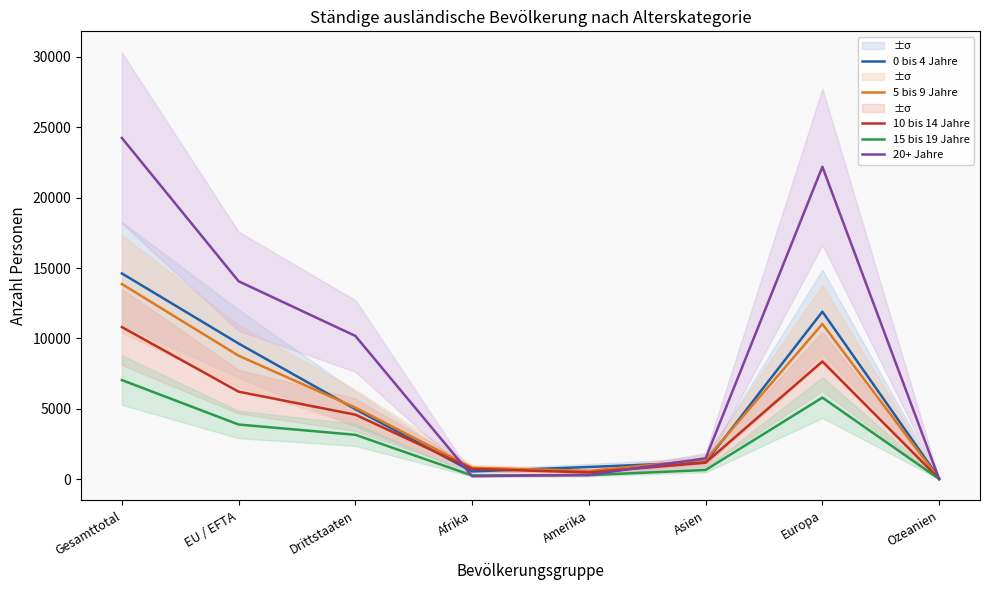

Reading left to right, what are all the values shown in this chart?

0 bis 4 Jahre: 14616	9638	4978	556	872	1209	11901	72
5 bis 9 Jahre: 13865	8774	5091	816	597	1384	11031	22
10 bis 14 Jahre: 10806	6220	4586	735	484	1177	8366	25
15 bis 19 Jahre: 7043	3887	3156	267	294	660	5799	17
20+ Jahre: 24238	14059	10179	220	311	1485	22193	22